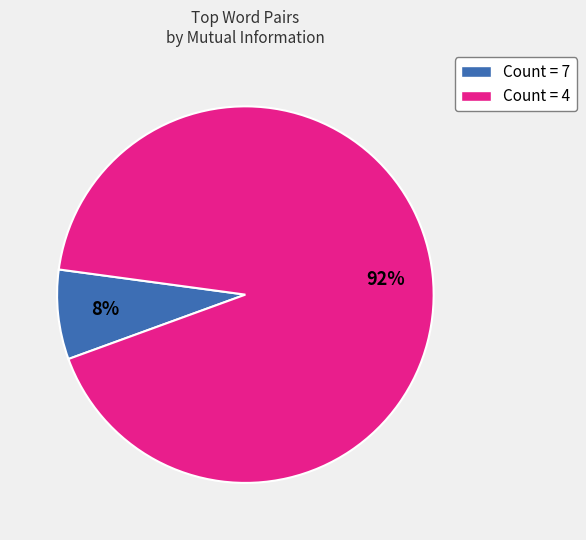

How many slices are in this pie chart?

2